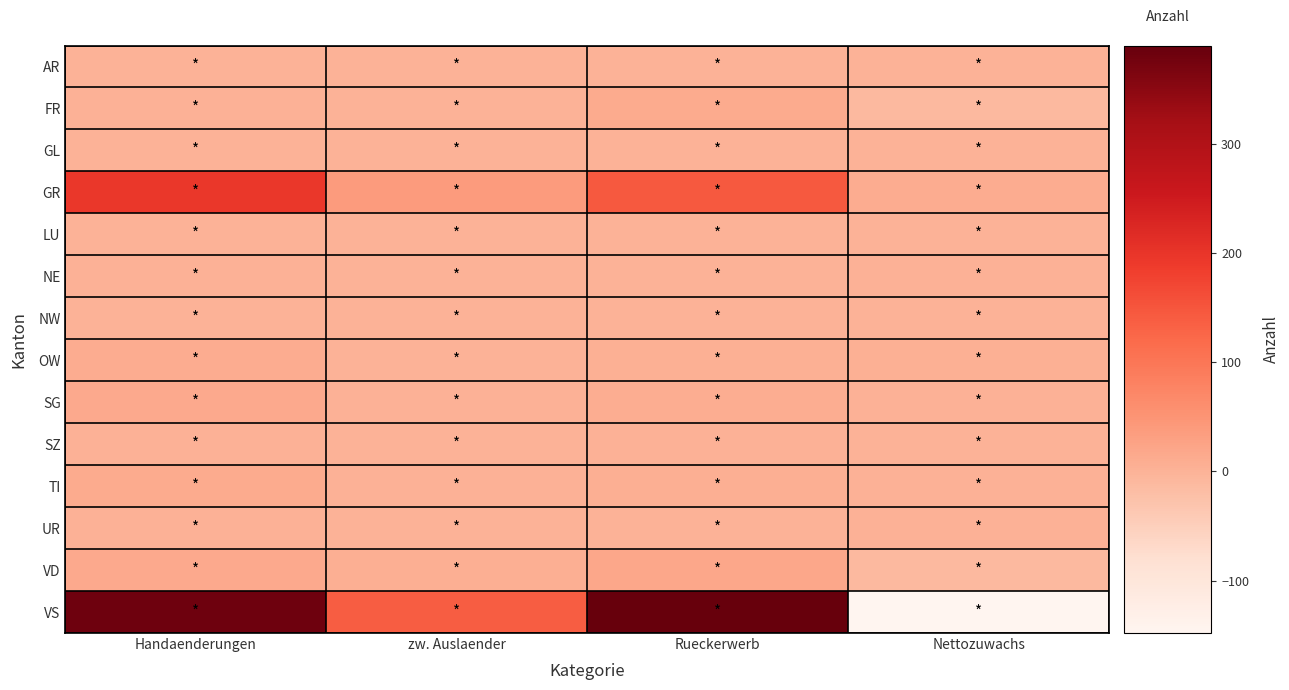

Reading left to right, what are all the values shown in this chart?

AR: Handaenderungen=1	zw. Auslaender=0	Rueckerwerb=0	Nettozuwachs=1
FR: Handaenderungen=3	zw. Auslaender=1	Rueckerwerb=13	Nettozuwachs=-11
GL: Handaenderungen=1	zw. Auslaender=0	Rueckerwerb=1	Nettozuwachs=0
GR: Handaenderungen=195	zw. Auslaender=38	Rueckerwerb=146	Nettozuwachs=11
LU: Handaenderungen=1	zw. Auslaender=0	Rueckerwerb=1	Nettozuwachs=0
NE: Handaenderungen=2	zw. Auslaender=0	Rueckerwerb=0	Nettozuwachs=2
NW: Handaenderungen=1	zw. Auslaender=0	Rueckerwerb=1	Nettozuwachs=0
OW: Handaenderungen=10	zw. Auslaender=1	Rueckerwerb=4	Nettozuwachs=5
SG: Handaenderungen=14	zw. Auslaender=3	Rueckerwerb=9	Nettozuwachs=2
SZ: Handaenderungen=2	zw. Auslaender=0	Rueckerwerb=2	Nettozuwachs=0
TI: Handaenderungen=12	zw. Auslaender=2	Rueckerwerb=7	Nettozuwachs=3
UR: Handaenderungen=2	zw. Auslaender=0	Rueckerwerb=0	Nettozuwachs=2
VD: Handaenderungen=14	zw. Auslaender=6	Rueckerwerb=19	Nettozuwachs=-11
VS: Handaenderungen=381	zw. Auslaender=139	Rueckerwerb=390	Nettozuwachs=-148